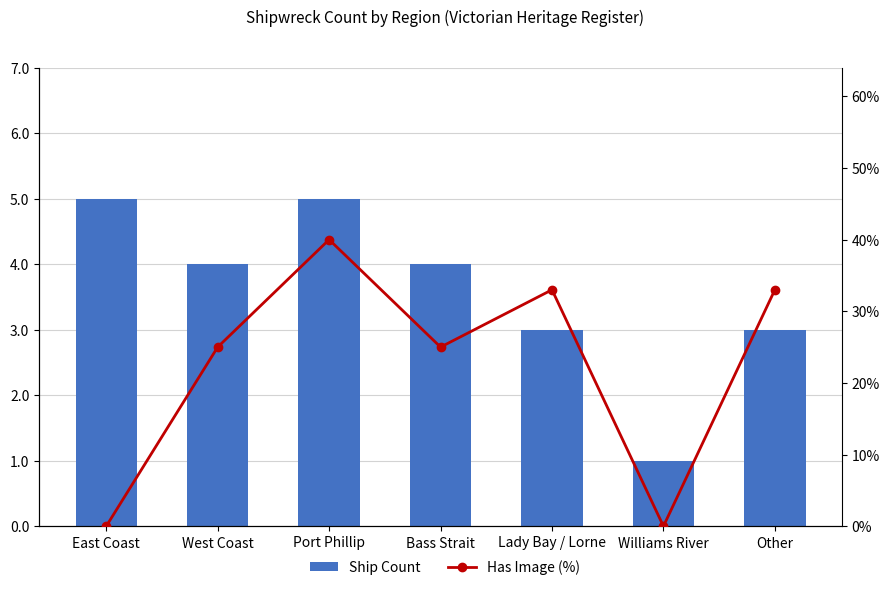

What is the sum of the Has Image (%) values at East Coast and West Coast?

25